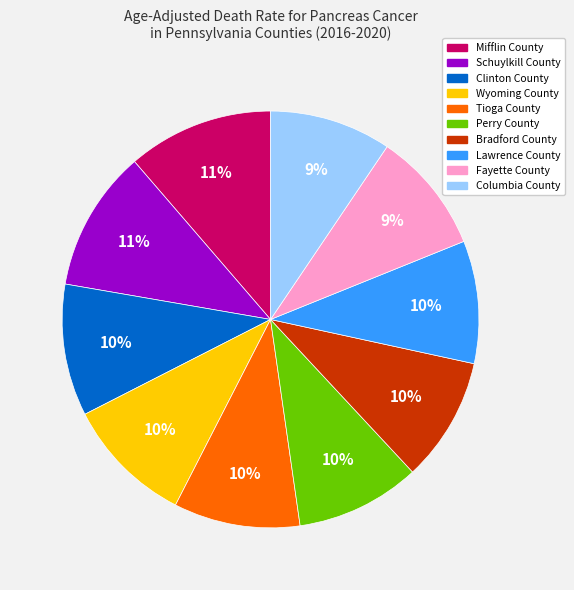

To the nearest percent, what is the difference between the Fayette County and Mifflin County slice percentages?

2%